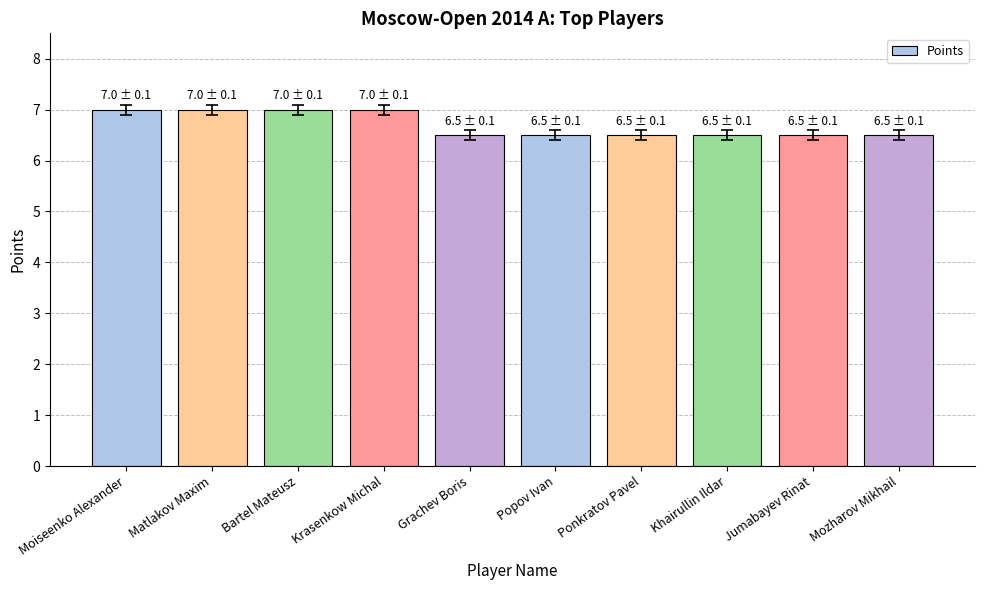

What is the greatest value displayed?

7.0